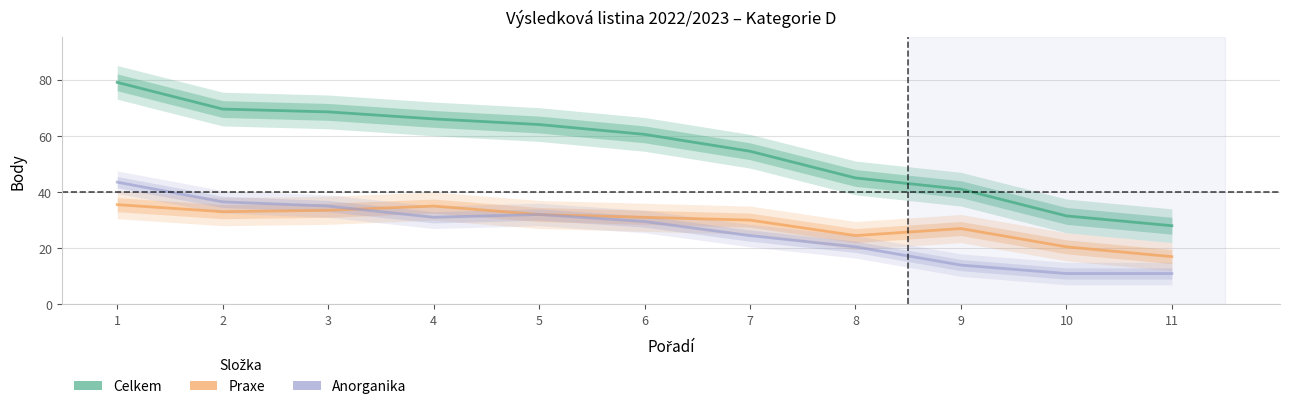

Rank the series at 6 from lowest to highest value.

Anorganika, Praxe, Celkem